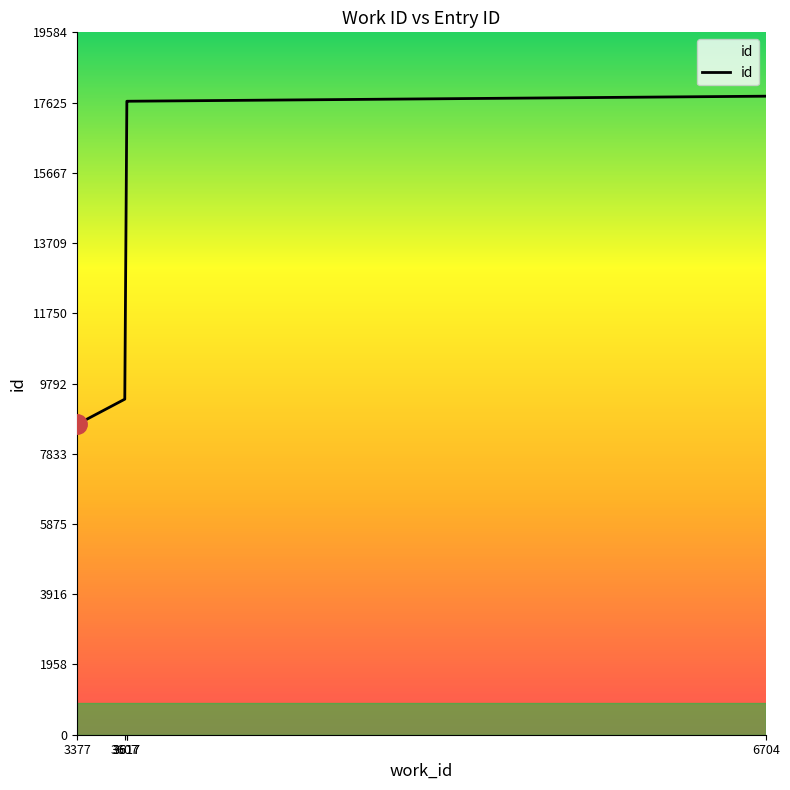

Does the chart display data point markers on the line(s)?

No